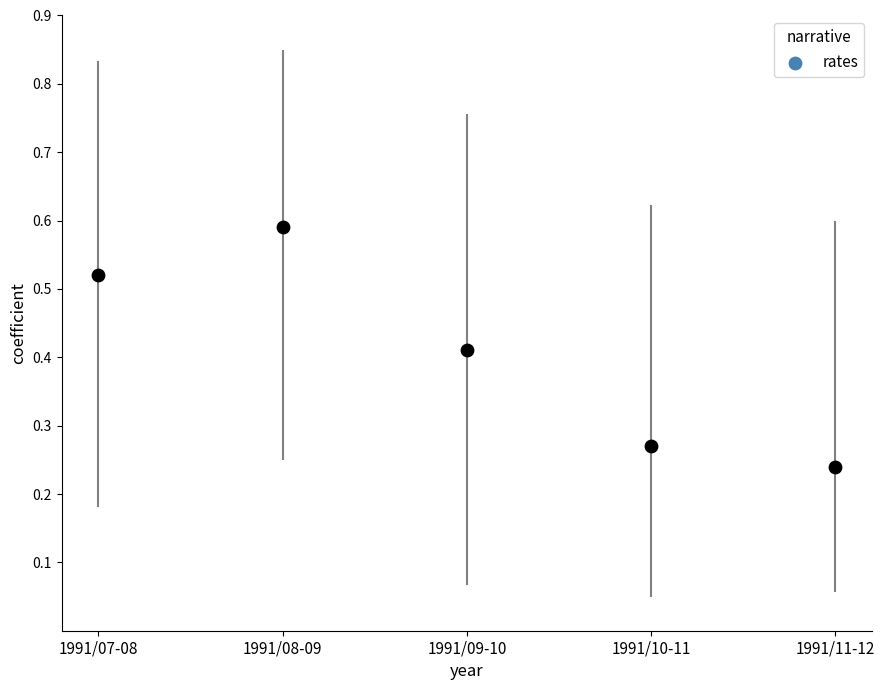

How many data points are displayed?

5